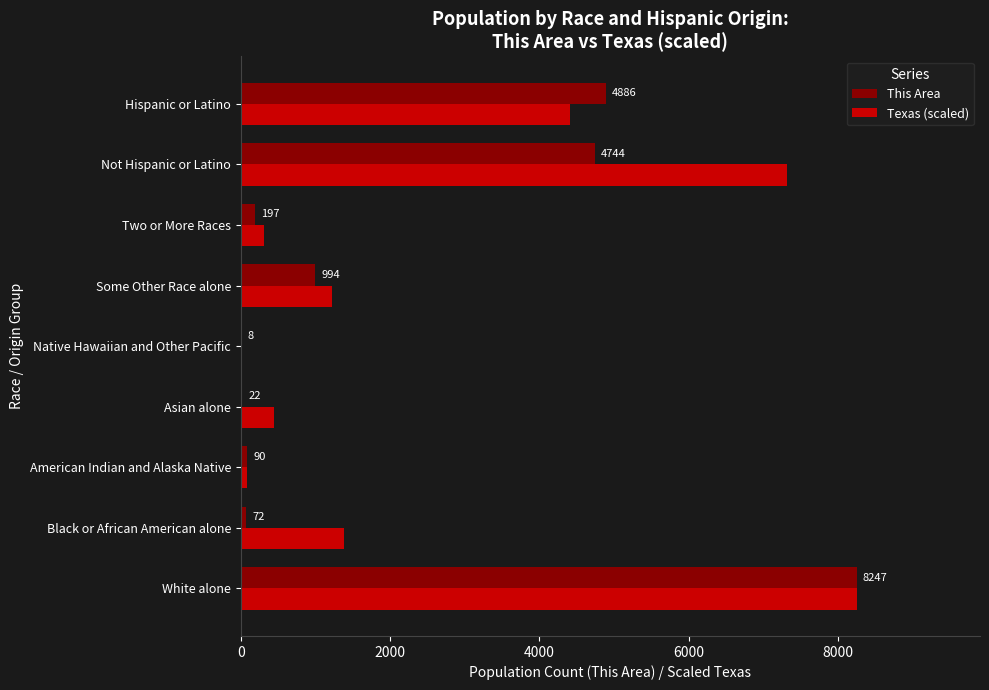

Where is This Area nearest to the value 4127?

Not Hispanic or Latino